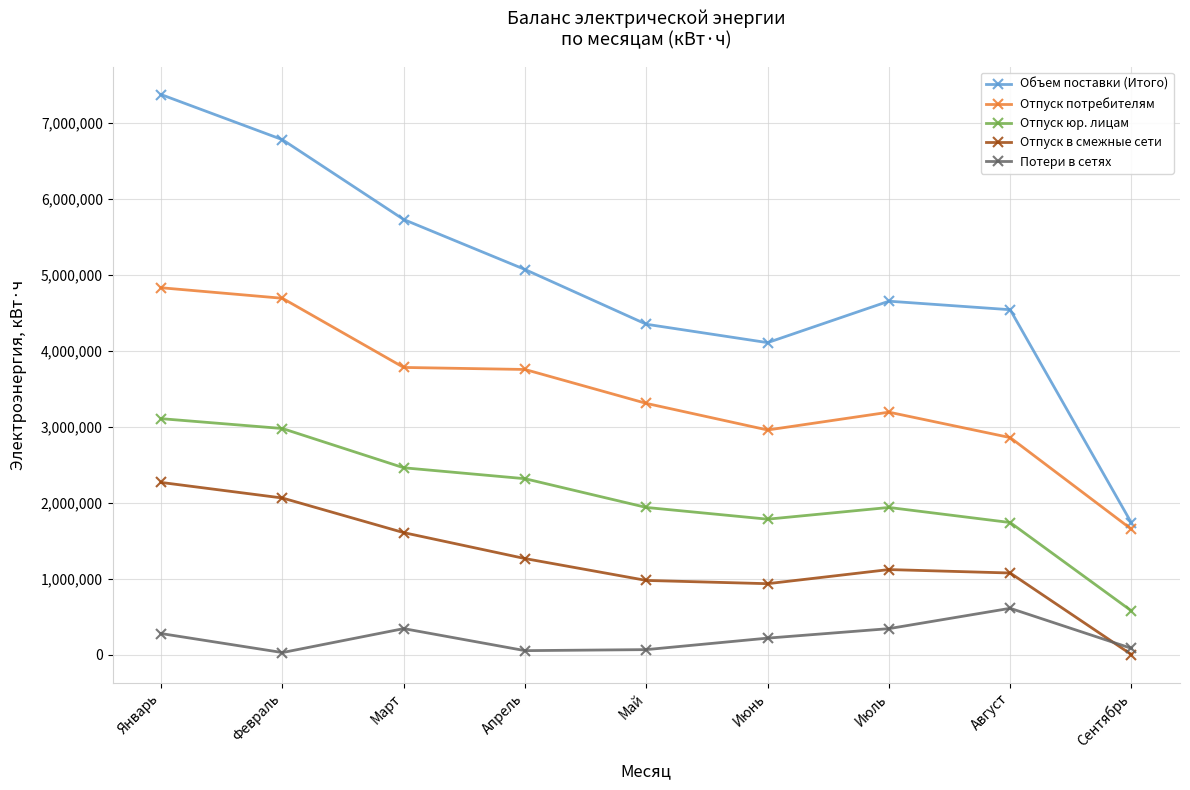

The Отпуск юр. лицам series shows 1783036 at Июнь. True or false?

True